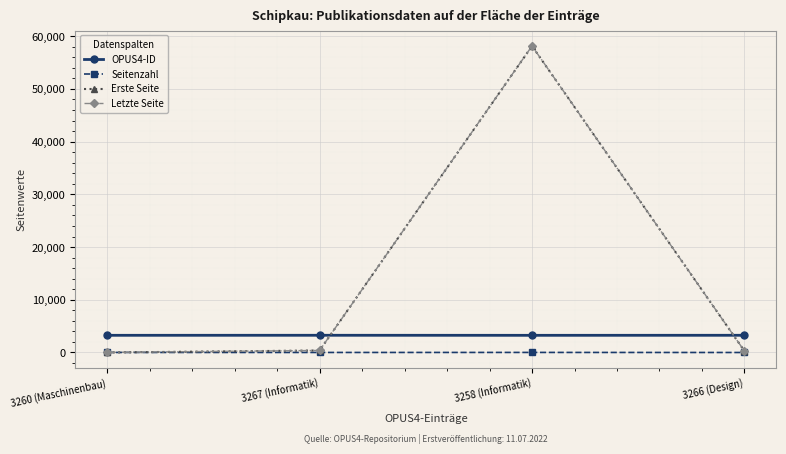

What position from the left is 3266 (Design)?

4